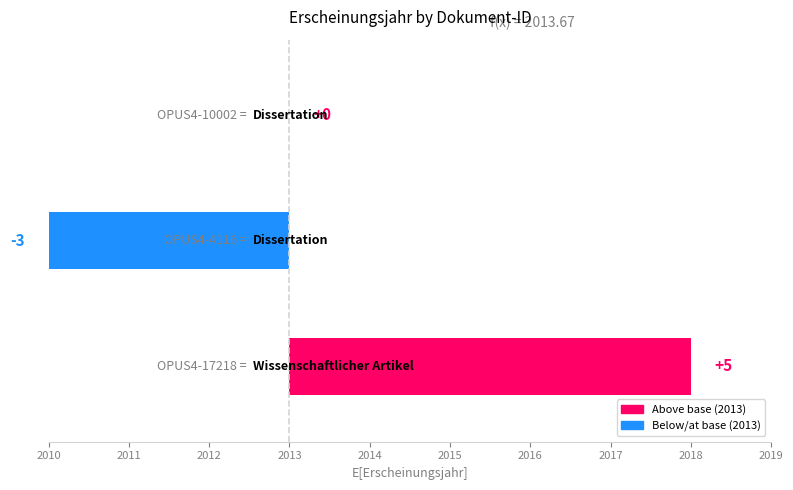

The chart shows a value of 3 at 2010. True or false?

False